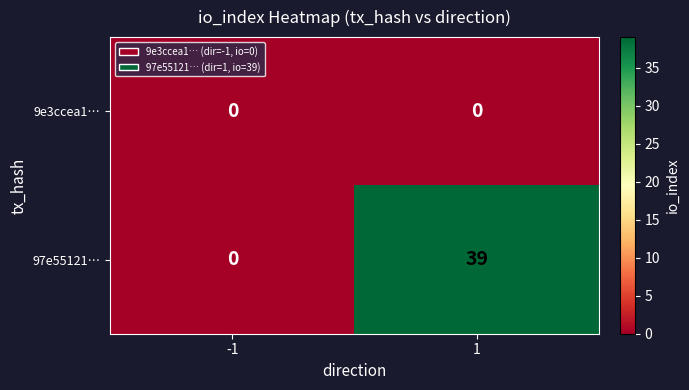

Reading left to right, list all the values displayed in this chart.

9e3ccea1…: -1=0	1=0
97e55121…: -1=0	1=39